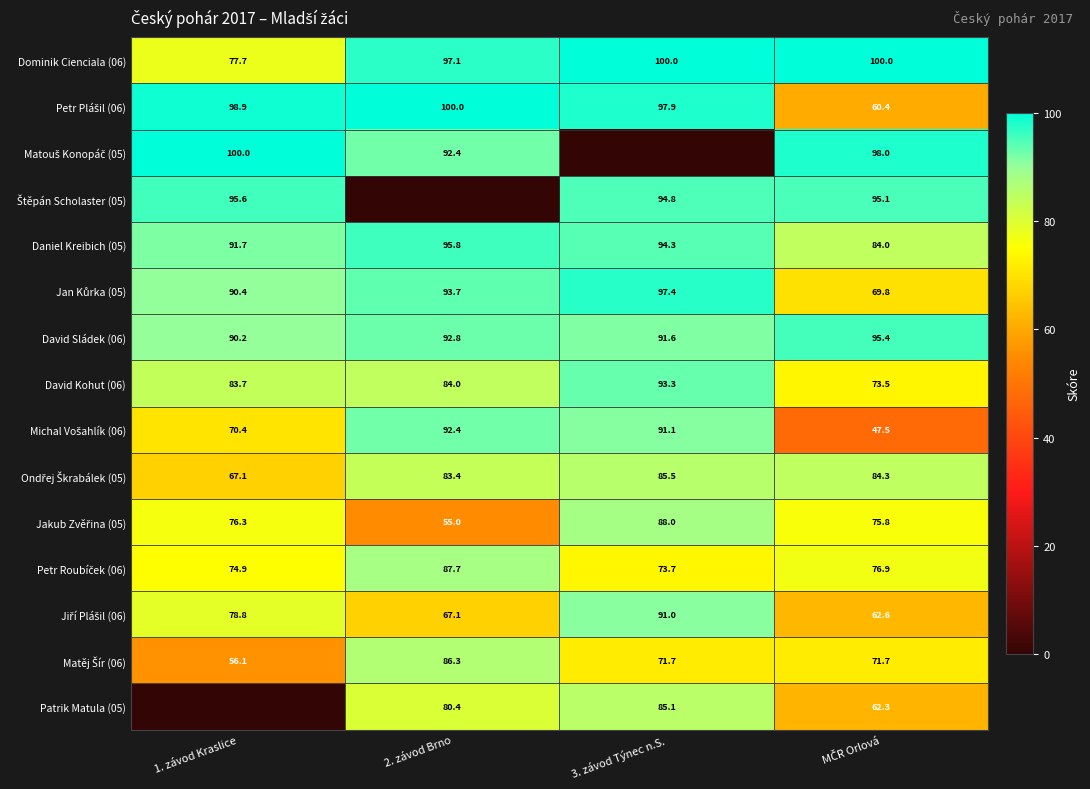

At which category does the chart reach its peak across all series?

3. závod Týnec n.S.